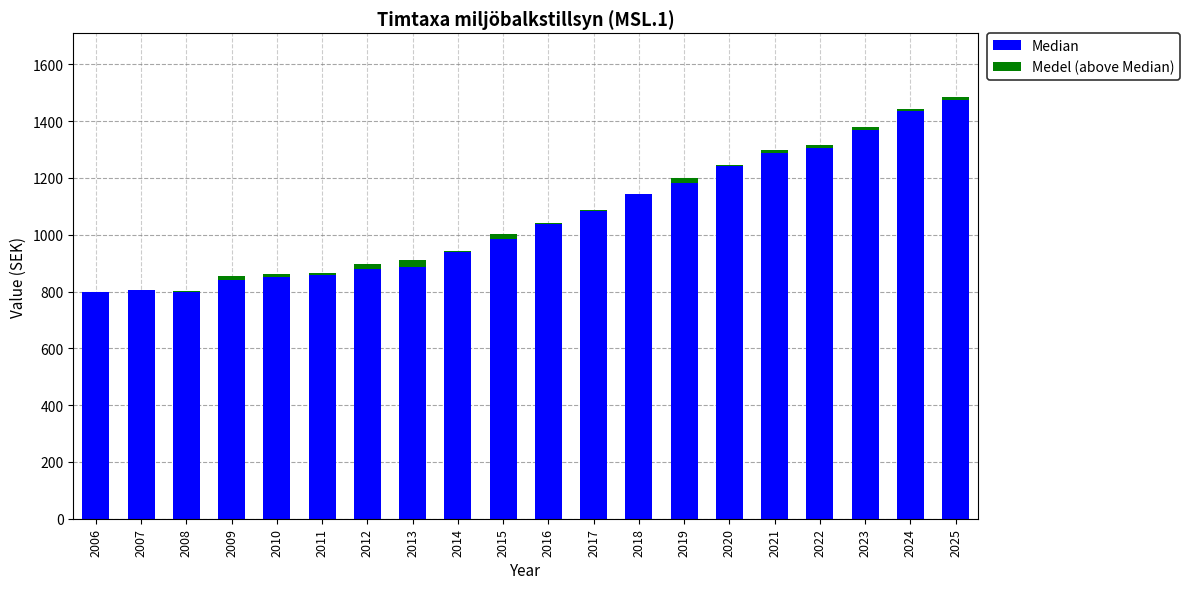

What are all the series names shown in the legend?

Median, Medel (above Median)